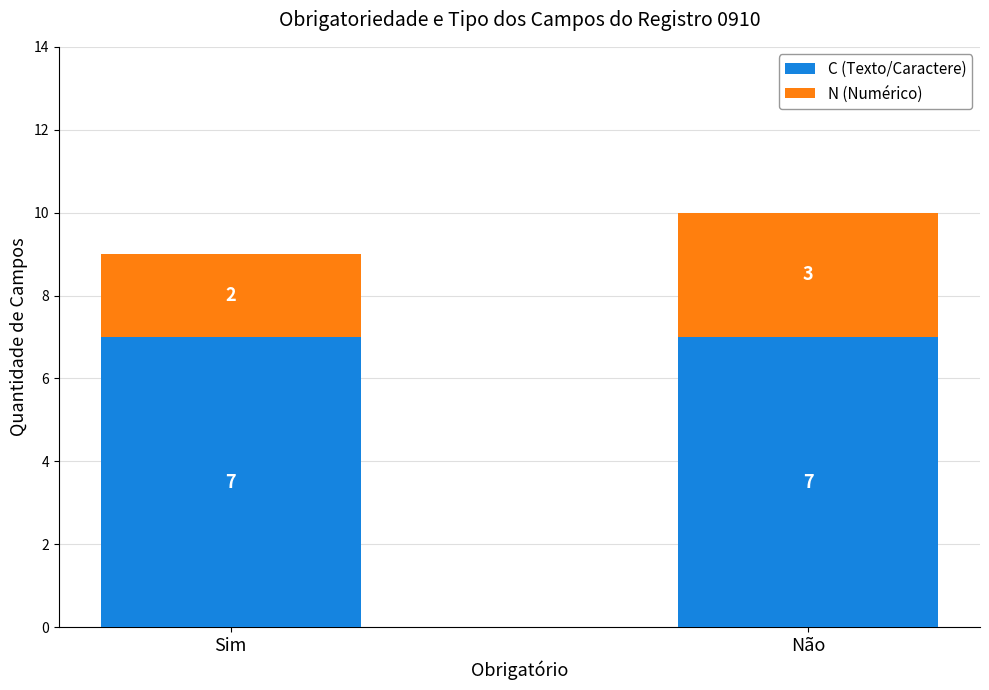

What is the minimum value for C (Texto/Caractere)?

7